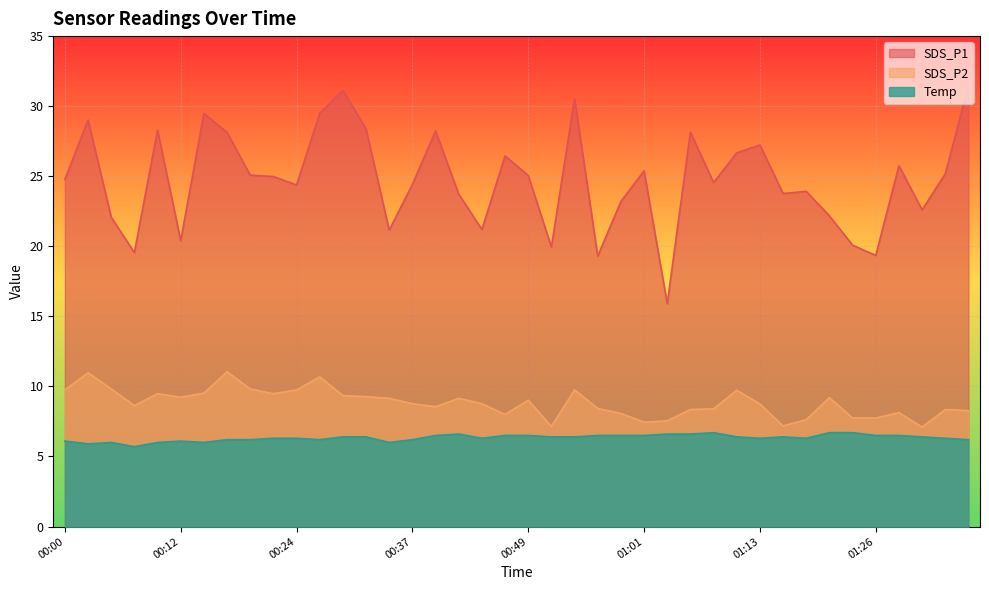

At which category does SDS_P2 reach its first local valley?

00:07